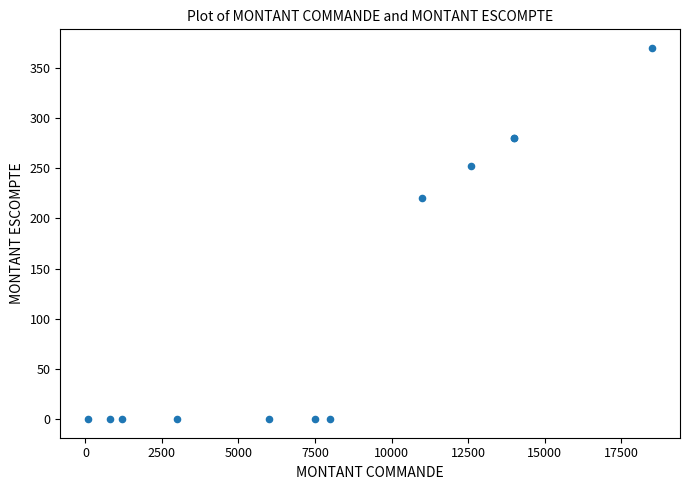

What Y value in the scatter plot is closest to 185?

220